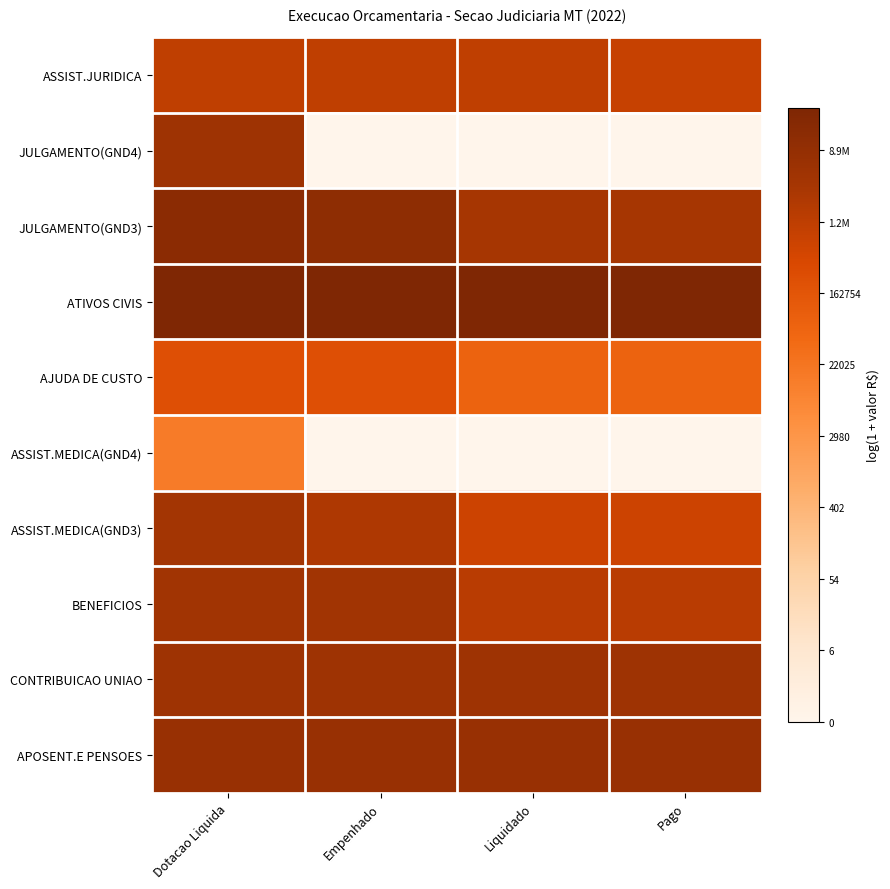

What is the maximum value shown in the chart?

17.2